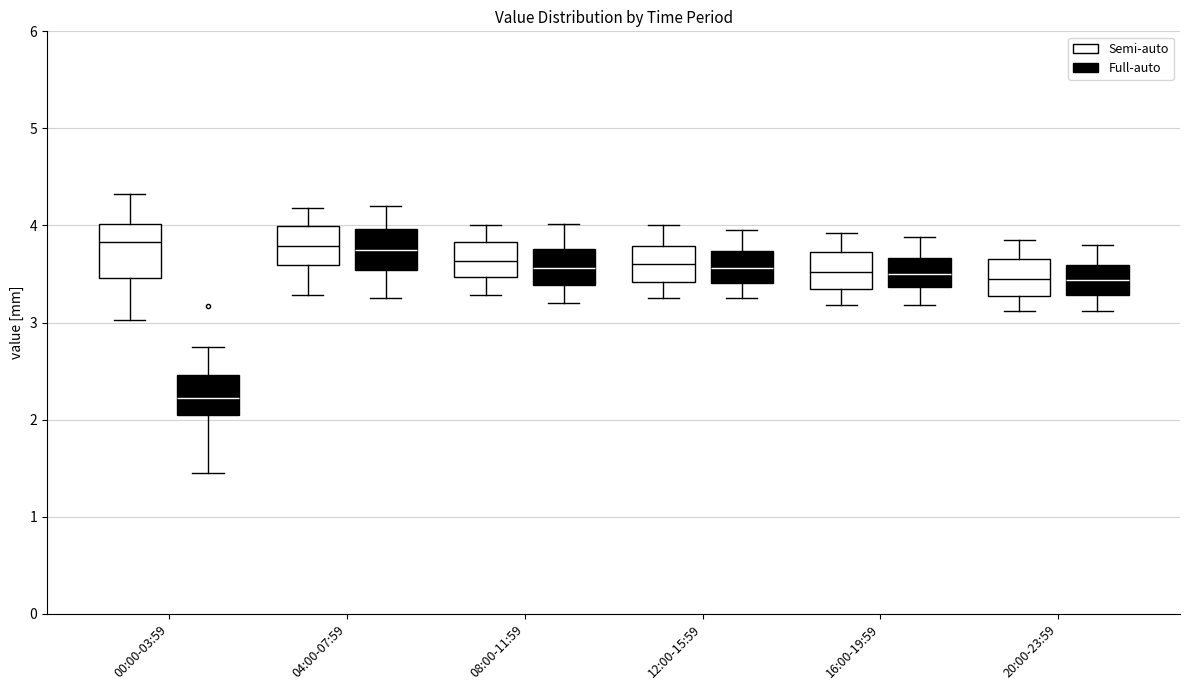

Which box has the lowest median line?

00:00-03:59 (Full-auto)